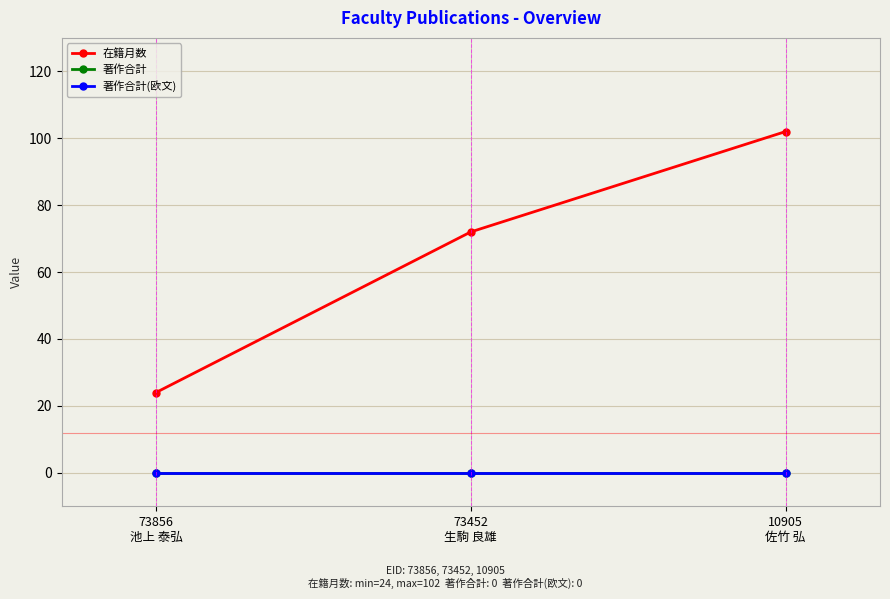

Which label corresponds to the largest value in the chart?

10905
佐竹 弘